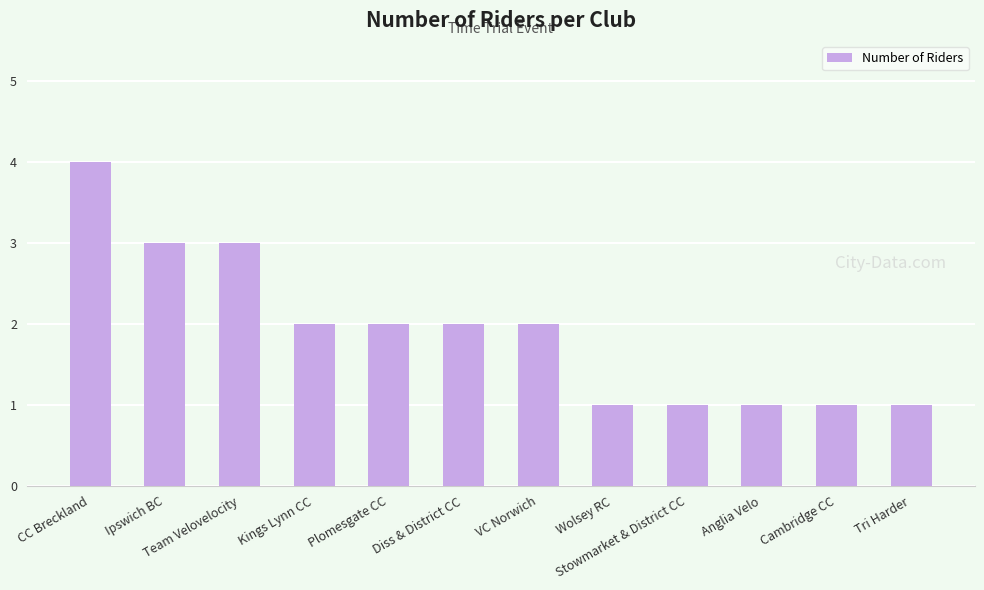

What is the sum of the values at Anglia Velo and Cambridge CC?

2